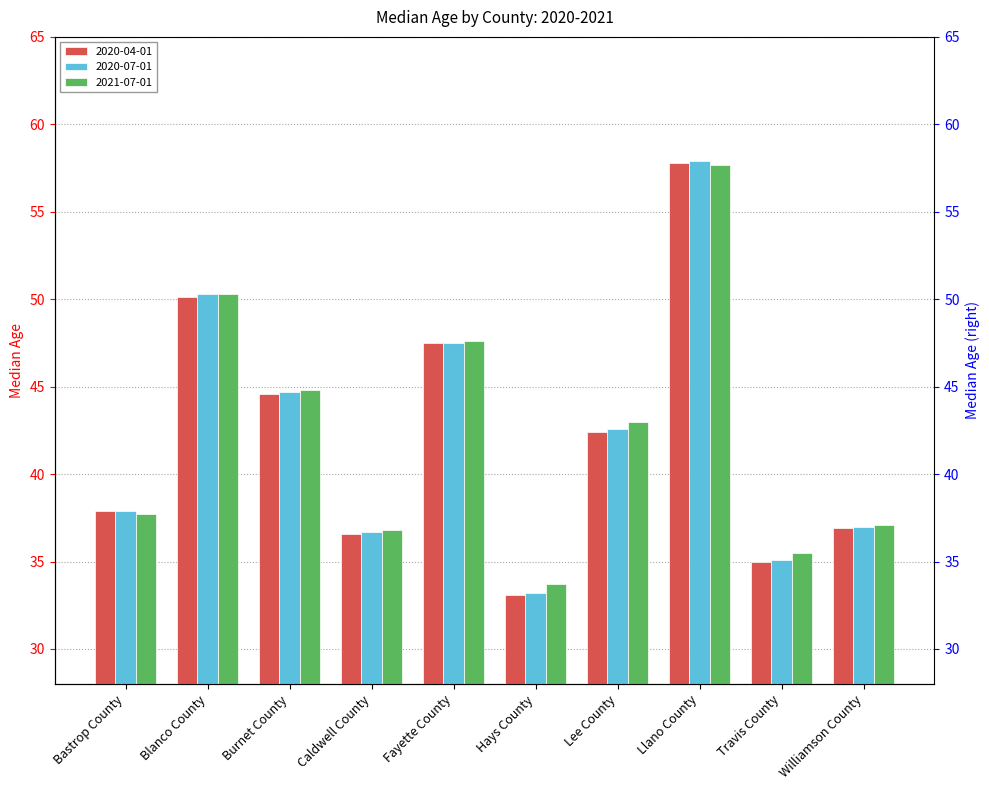

What is the difference between the maximum and minimum values in the 2020-04-01 series?

24.7